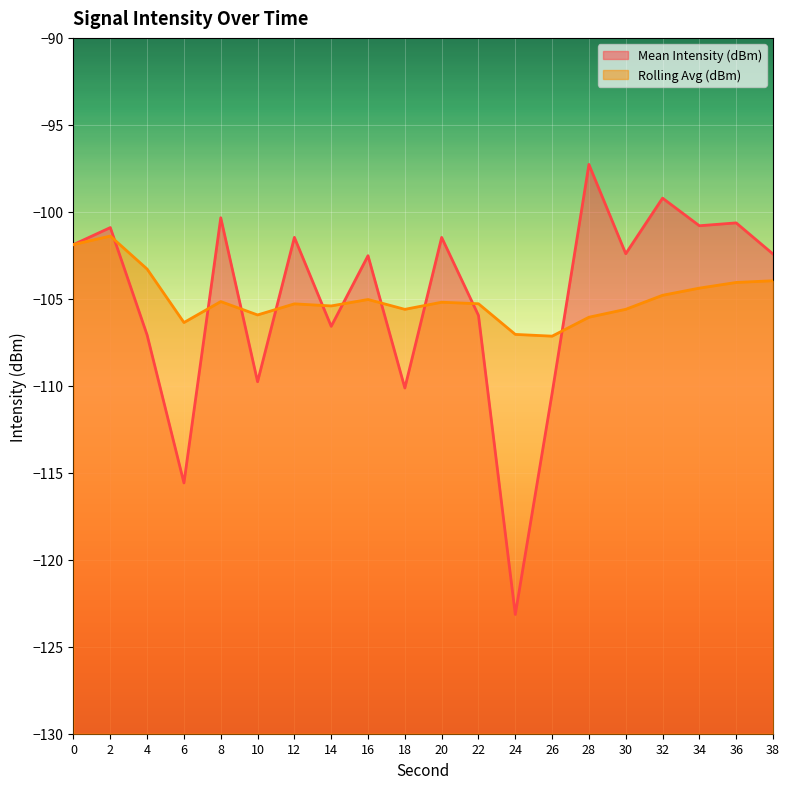

At which category is the sum across all series the highest?

2